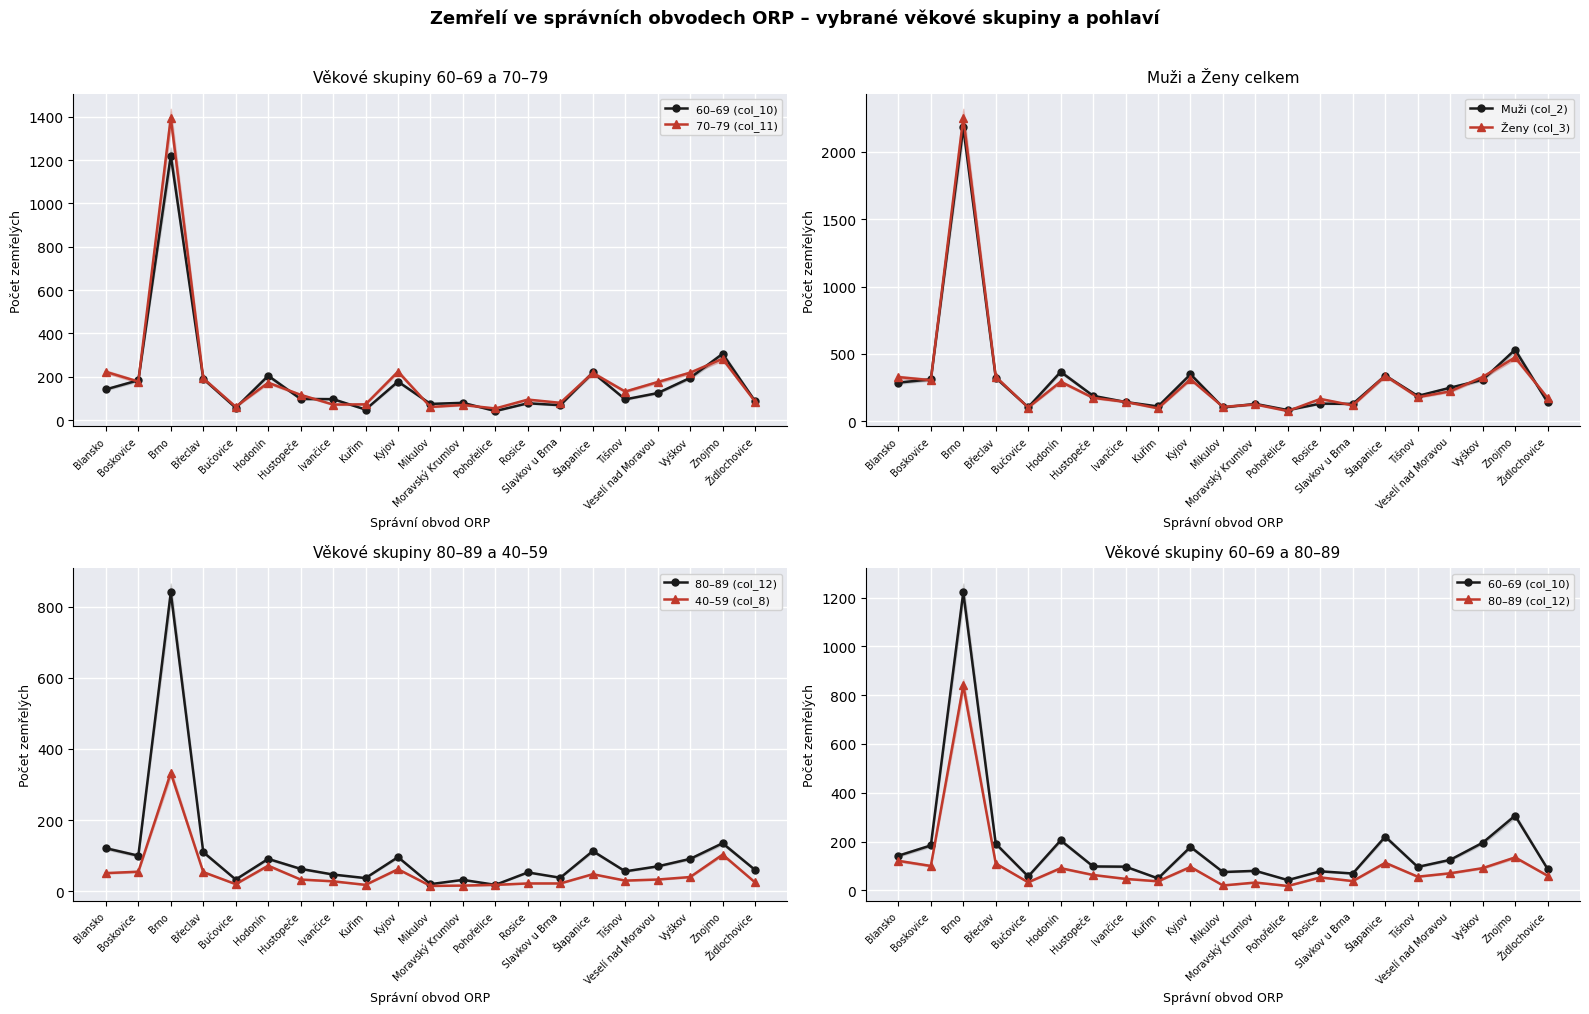

Reading left to right, what are all the values shown in this chart?

60–69 (col_10): Blansko=142	Boskovice=184	Brno=1221	Břeclav=191	Bučovice=57	Hodonín=205	Hustopeče=98	Ivančice=97	Kuřim=49	Kyjov=178	Mikulov=75	Moravský Krumlov=80	Pohořelice=42	Rosice=78	Slavkov u Brna=69	Šlapanice=220	Tišnov=96	Veselí nad Moravou=125	Vyškov=195	Znojmo=306	Židlochovice=88
70–79 (col_11): Blansko=223	Boskovice=178	Brno=1395	Břeclav=193	Bučovice=62	Hodonín=173	Hustopeče=117	Ivančice=72	Kuřim=73	Kyjov=224	Mikulov=61	Moravský Krumlov=70	Pohořelice=54	Rosice=95	Slavkov u Brna=80	Šlapanice=218	Tišnov=132	Veselí nad Moravou=176	Vyškov=219	Znojmo=283	Židlochovice=86
Muži (col_2): Blansko=287	Boskovice=311	Brno=2183	Břeclav=323	Bučovice=104	Hodonín=367	Hustopeče=189	Ivančice=143	Kuřim=110	Kyjov=349	Mikulov=103	Moravský Krumlov=129	Pohořelice=83	Rosice=131	Slavkov u Brna=129	Šlapanice=339	Tišnov=188	Veselí nad Moravou=249	Vyškov=308	Znojmo=531	Židlochovice=141
Ženy (col_3): Blansko=328	Boskovice=305	Brno=2253	Břeclav=330	Bučovice=102	Hodonín=294	Hustopeče=174	Ivančice=144	Kuřim=96	Kyjov=312	Mikulov=107	Moravský Krumlov=125	Pohořelice=76	Rosice=166	Slavkov u Brna=118	Šlapanice=339	Tišnov=179	Veselí nad Moravou=222	Vyškov=329	Znojmo=474	Židlochovice=174
80–89 (col_12): Blansko=121	Boskovice=100	Brno=840	Břeclav=110	Bučovice=33	Hodonín=91	Hustopeče=63	Ivančice=47	Kuřim=37	Kyjov=96	Mikulov=20	Moravský Krumlov=32	Pohořelice=18	Rosice=53	Slavkov u Brna=38	Šlapanice=113	Tišnov=56	Veselí nad Moravou=70	Vyškov=91	Znojmo=135	Židlochovice=60
40–59 (col_8): Blansko=51	Boskovice=55	Brno=333	Břeclav=54	Bučovice=20	Hodonín=72	Hustopeče=33	Ivančice=28	Kuřim=18	Kyjov=62	Mikulov=15	Moravský Krumlov=16	Pohořelice=18	Rosice=22	Slavkov u Brna=22	Šlapanice=48	Tišnov=30	Veselí nad Moravou=33	Vyškov=40	Znojmo=103	Židlochovice=25